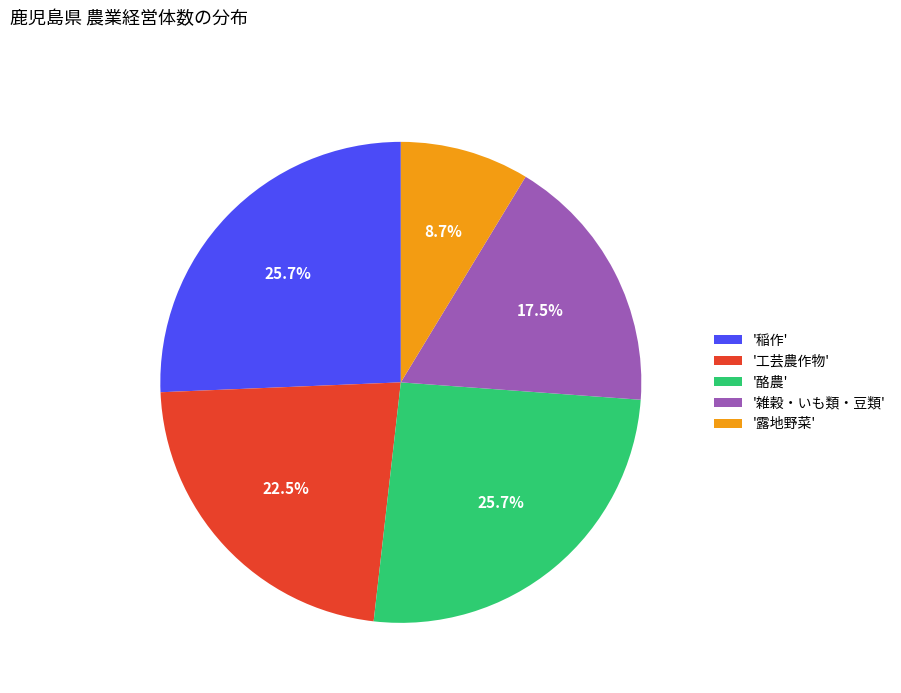

Approximately how many times larger is the value at '工芸農作物' compared to '稲作'?

0.9